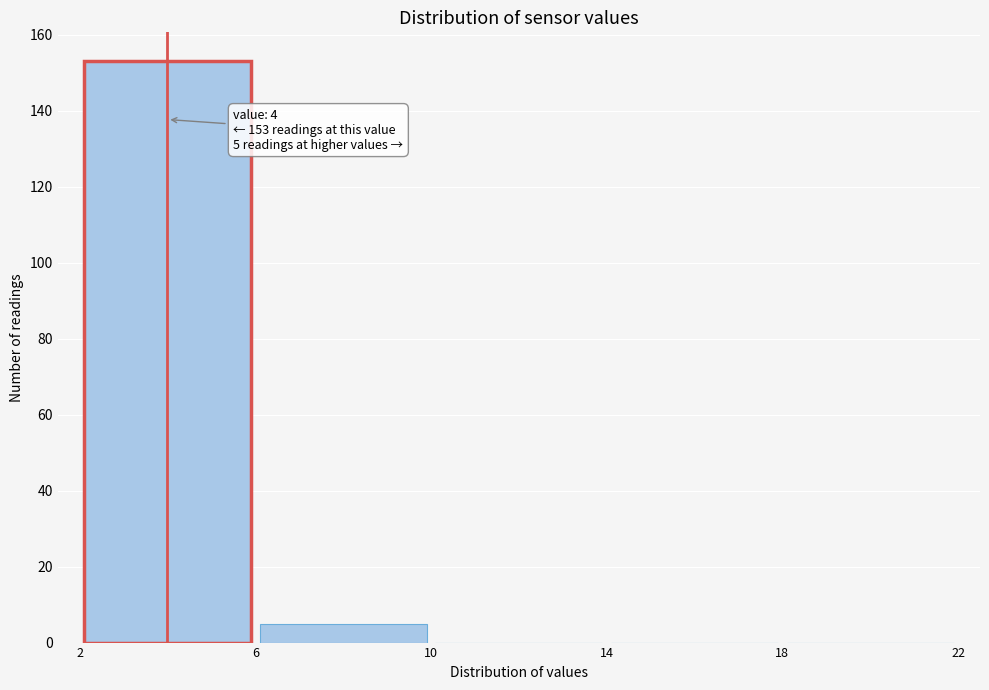

Which range on the x-axis has the tallest bar?

2 to 6